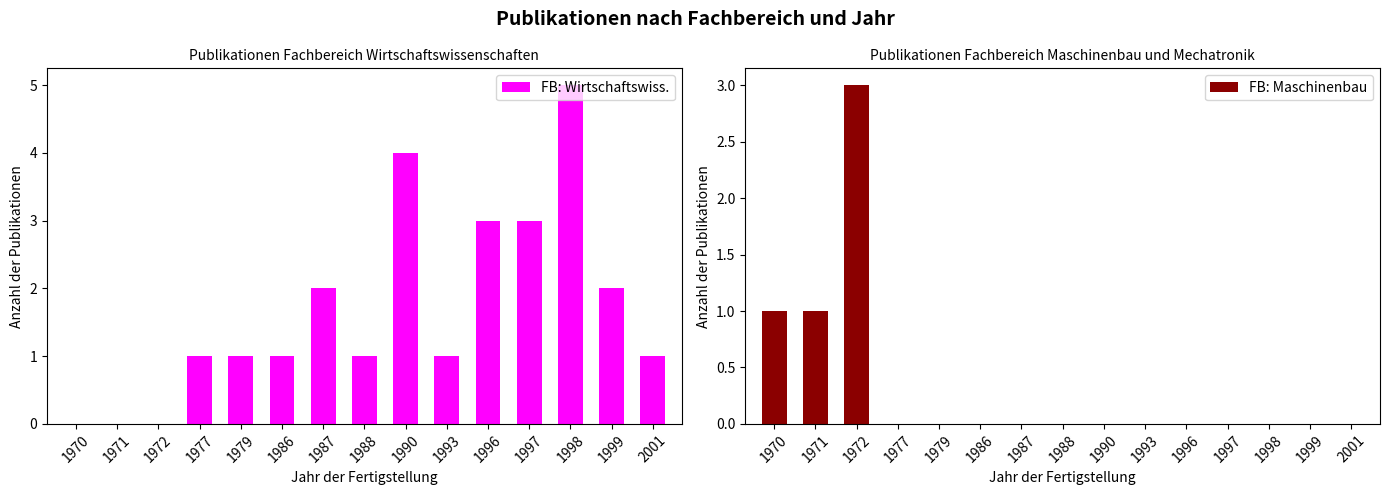

At 1993, list the series in order from smallest to largest.

FB: Maschinenbau, FB: Wirtschaftswiss.